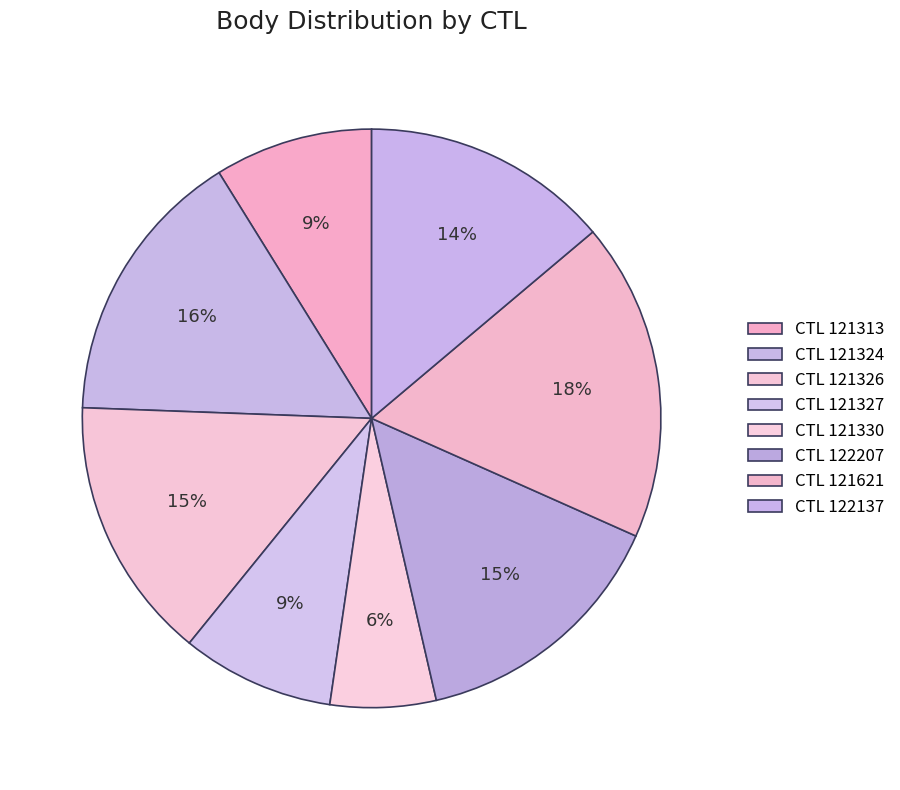

What is the largest slice in the pie chart?

121621